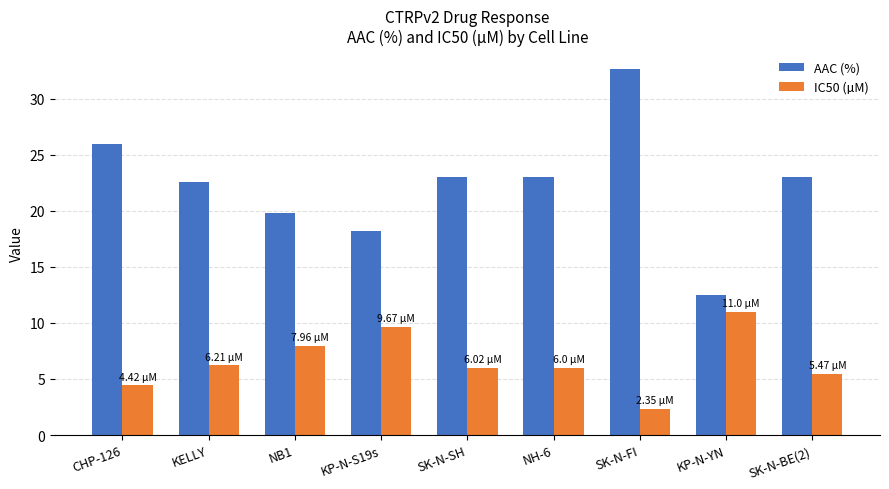

List the series in order of their overall mean, highest first.

AAC (%), IC50 (µM)